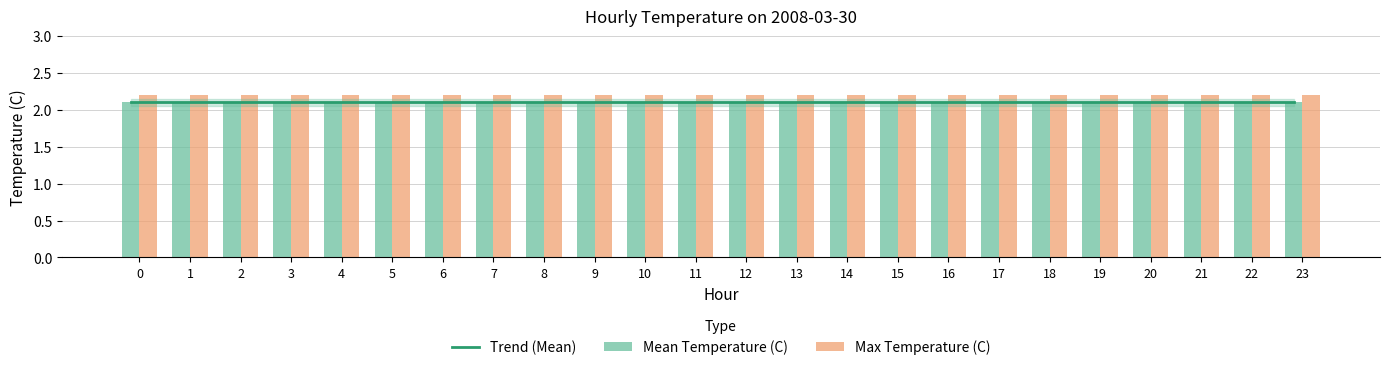

Rank the series at 9 from lowest to highest value.

Trend (Mean), Mean Temperature (C), Max Temperature (C)